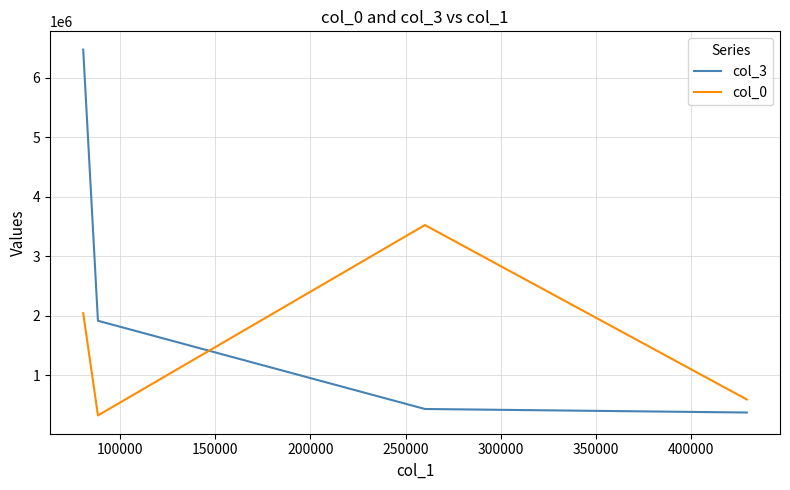

What are all the series names shown in the legend?

col_3, col_0